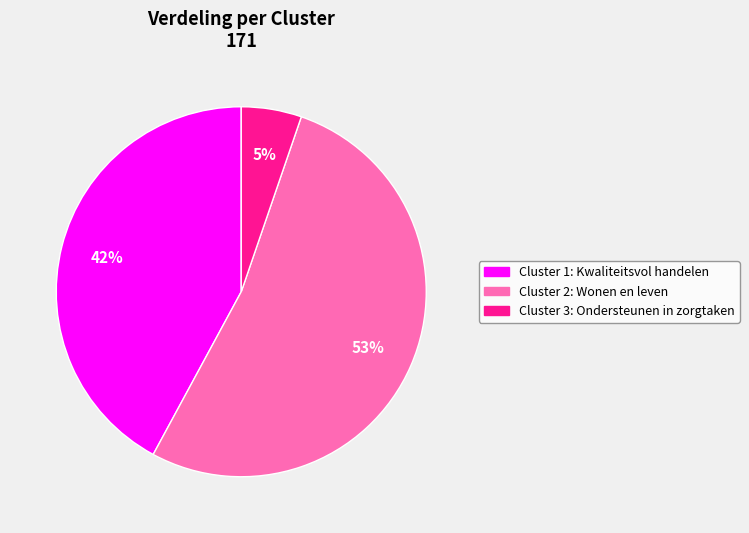

To the nearest percent, what is the combined percentage of Cluster 1: Kwaliteitsvol handelen and Cluster 3: Ondersteunen in zorgtaken?

47%